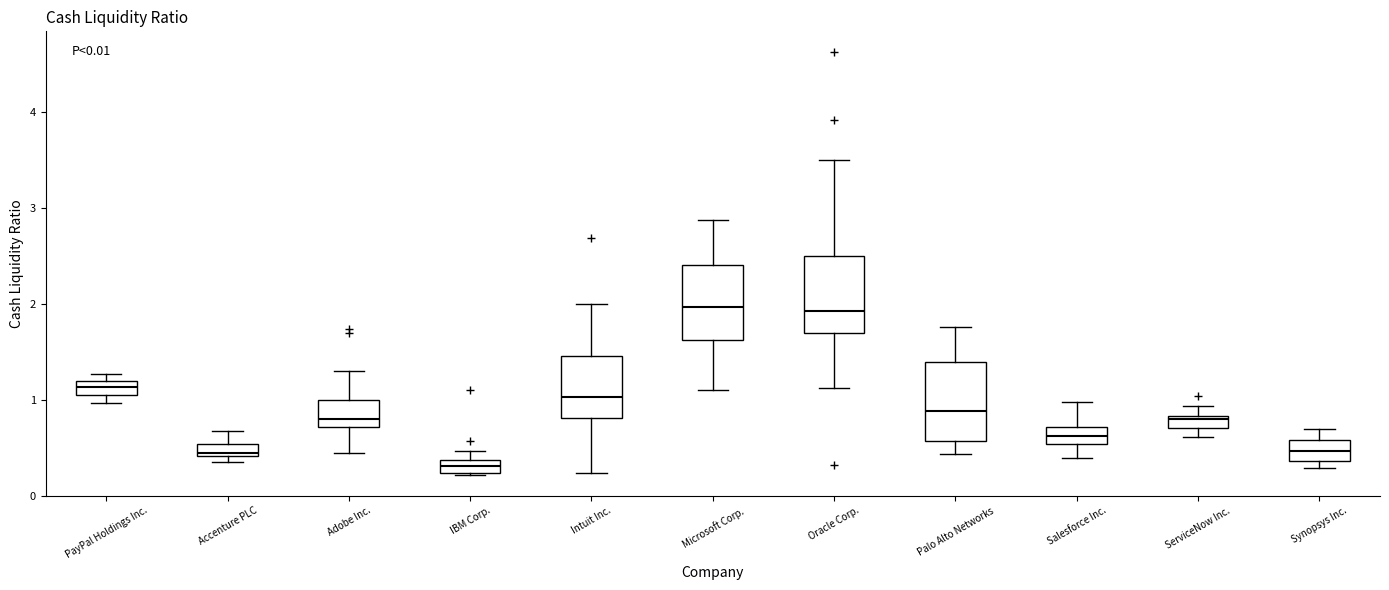

Where is the upper edge of the box for Accenture PLC on the y-axis? The values are not printed on the chart, so give them approximately, as read against the axis.

0.5